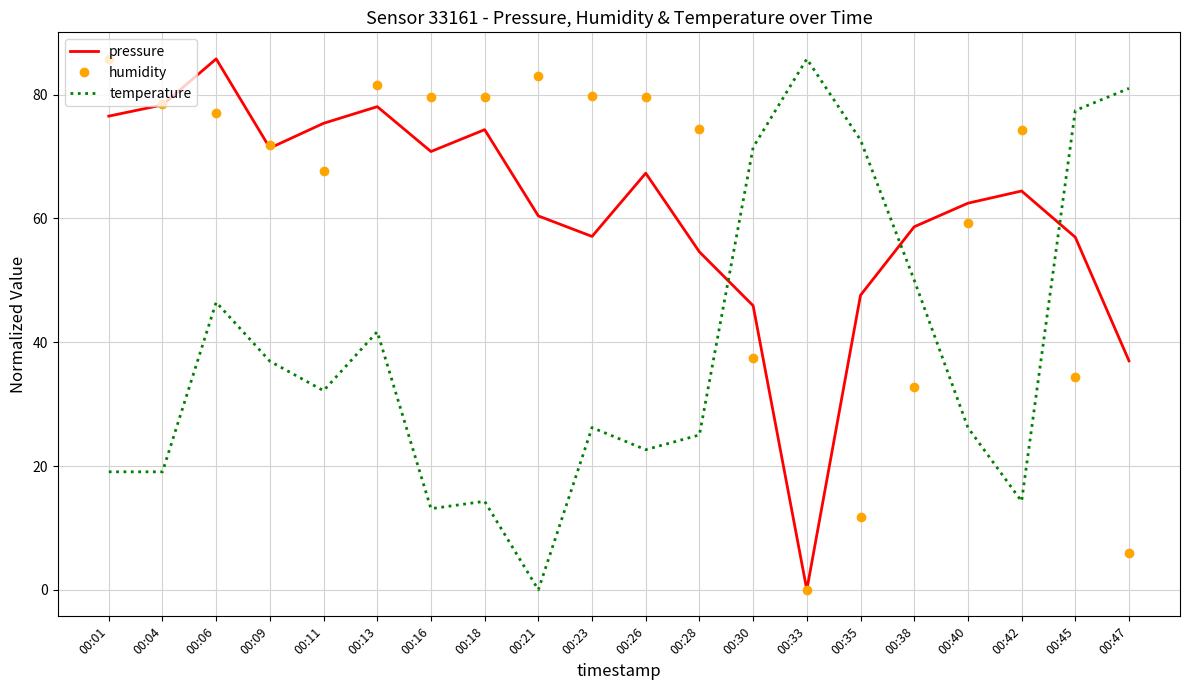

The value of temperature at 00:09 is 49.1. True or false?

False